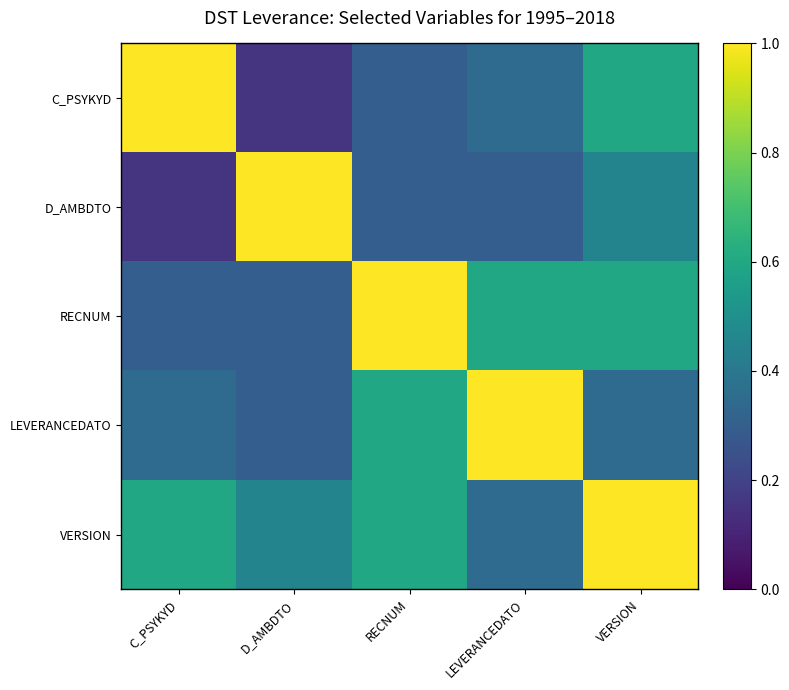

Which category has the lowest value across all series?

D_AMBDTO